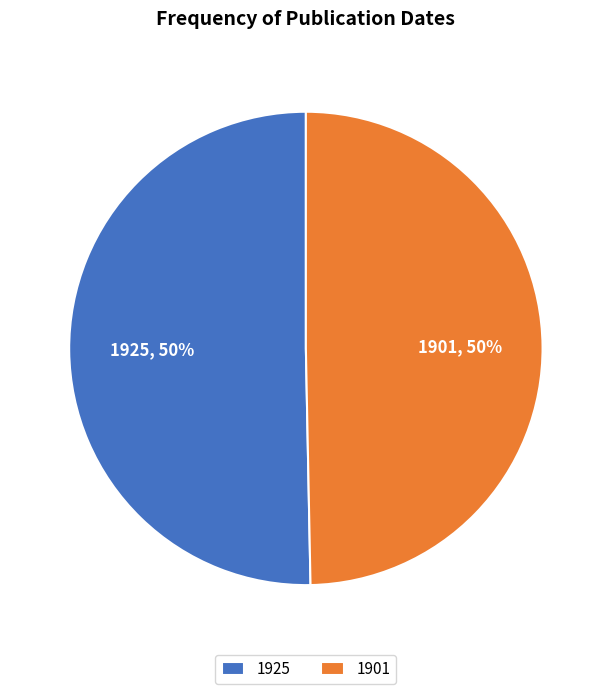

What is the majority slice?

1925